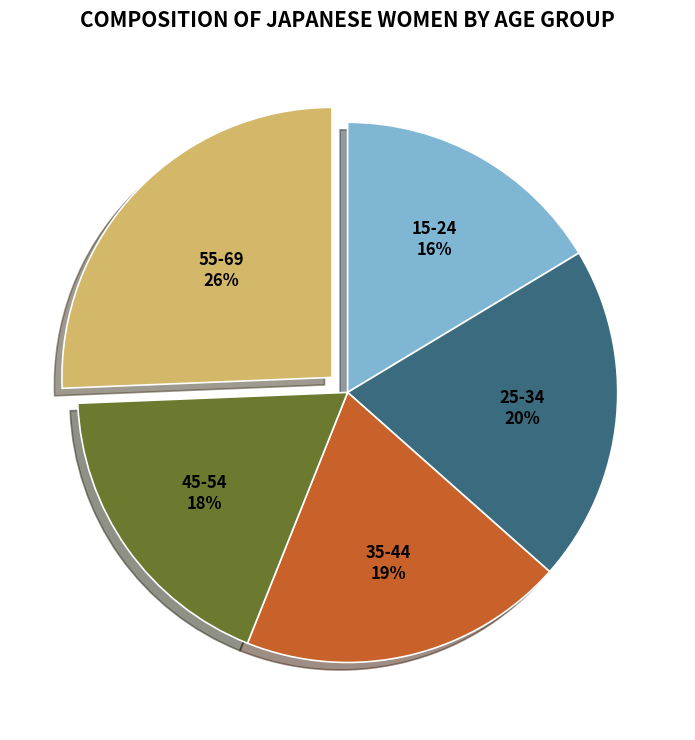

Is it true that 15-24 is 16% of the pie?

True